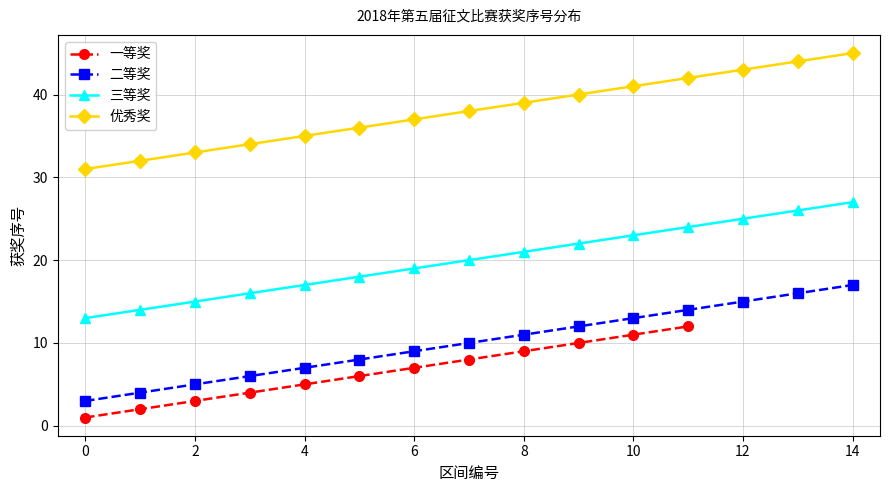

What is the average value of the 三等奖 series?

20